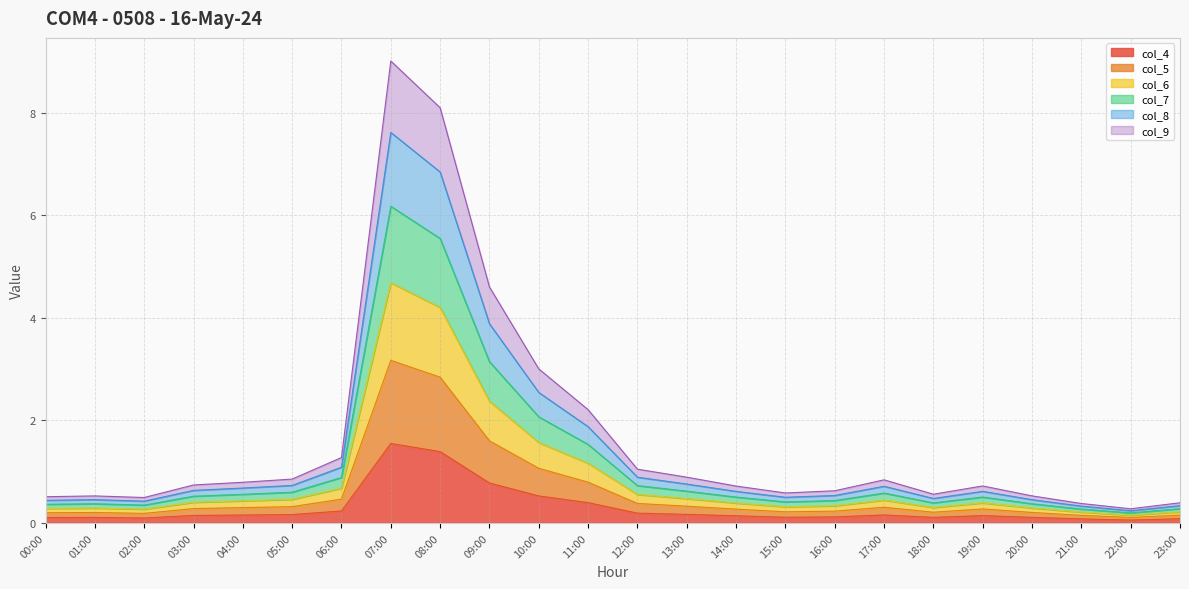

Where is the first local minimum for col_8?

02:00